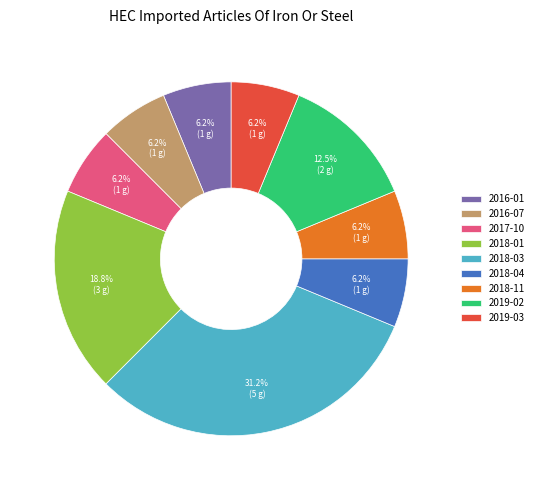

What is the ratio of the value at 2018-04 to the value at 2018-01?

0.3